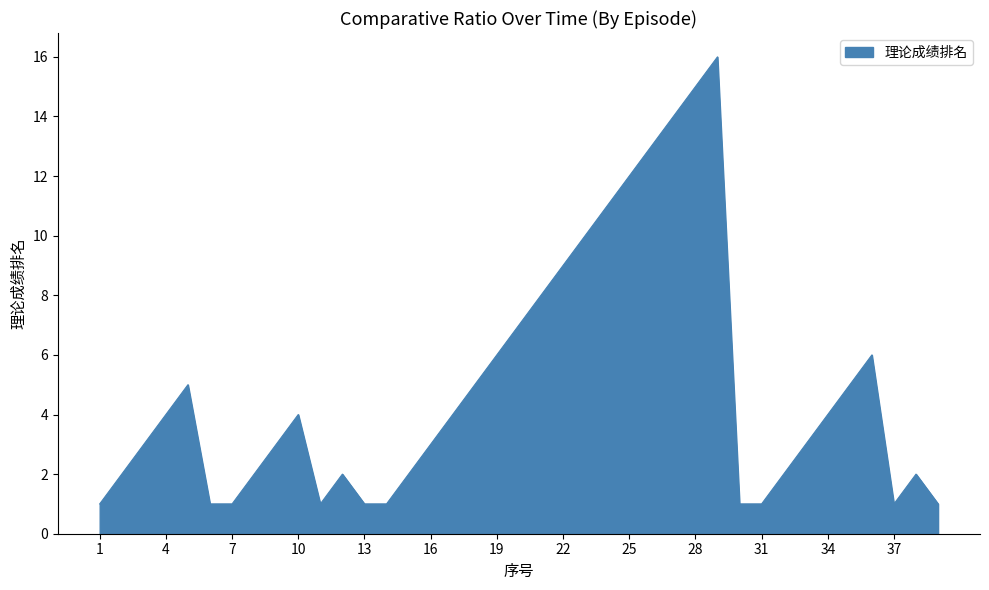

Reading left to right, extract all data points from this chart.

1	2	3	4	5	1	1	2	3	4	1	2	1	1	2	3	4	5	6	7	8	9	10	11	12	13	14	15	16	1	1	2	3	4	5	6	1	2	1